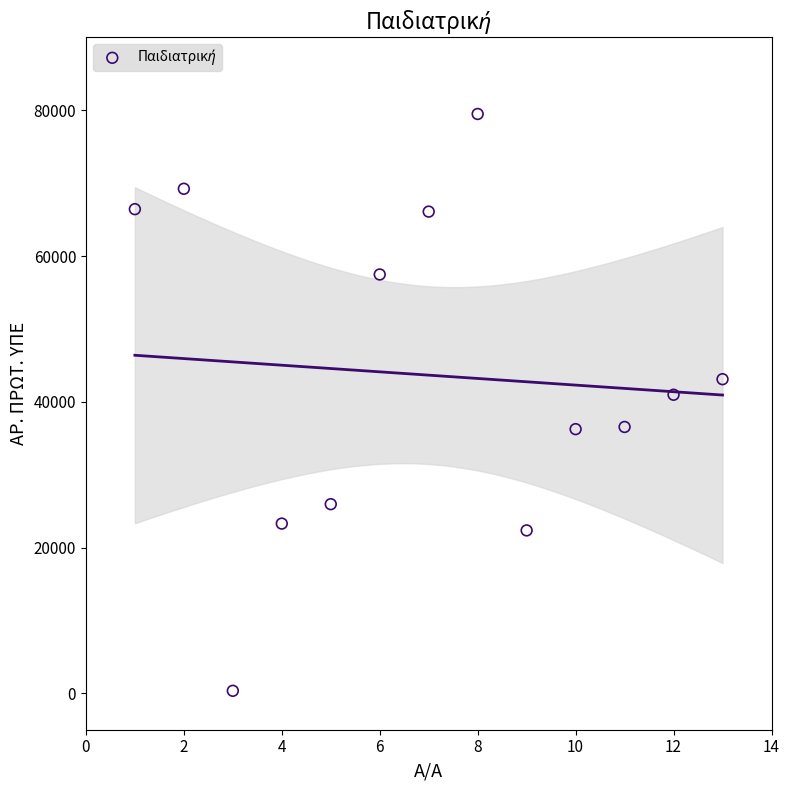

What is the range of X values (max minus min)?

12